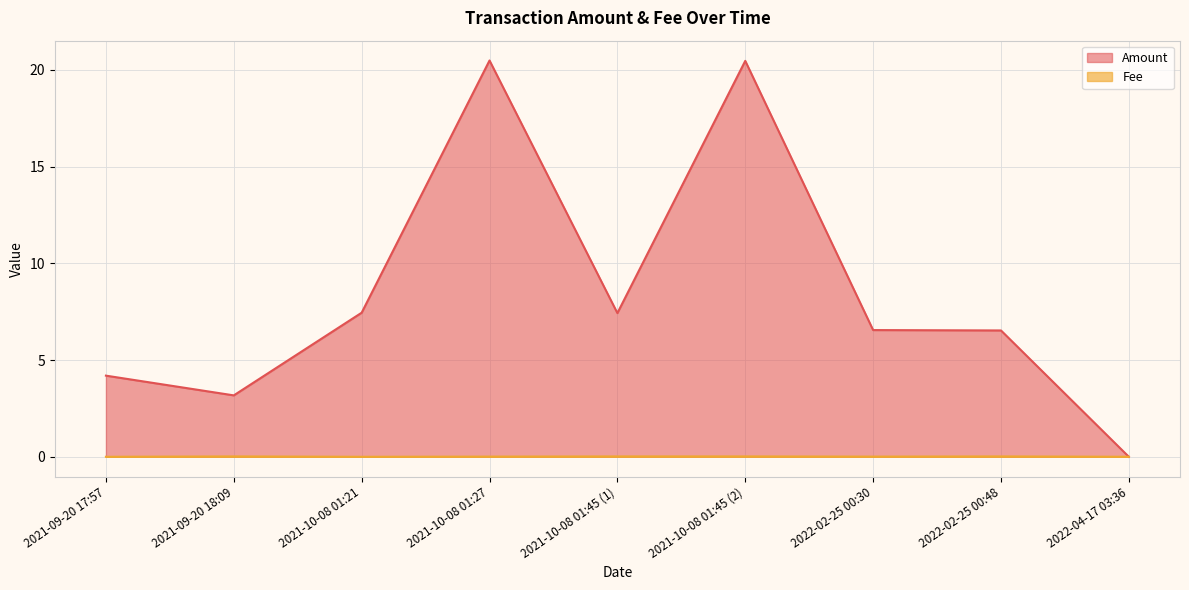

True or false: Amount has a value of 7.5 at 2021-10-08 01:21.

True